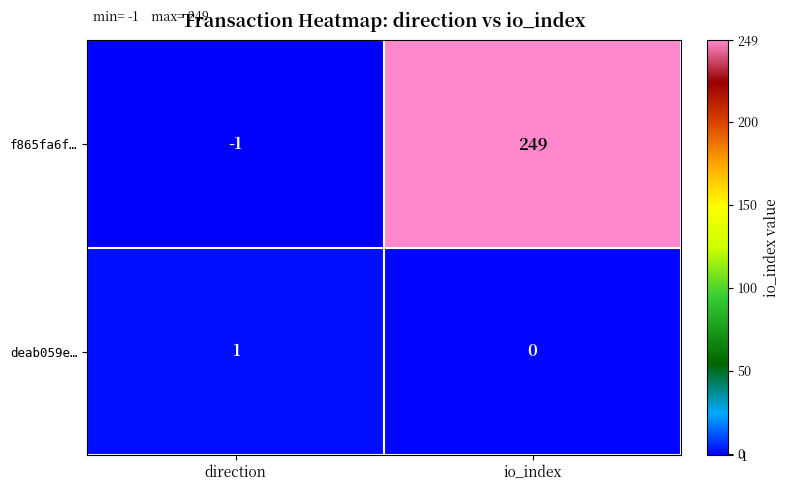

Reading right to left, transcribe all the data shown in this chart.

f865fa6f…: io_index=249	direction=-1
deab059e…: io_index=0	direction=1